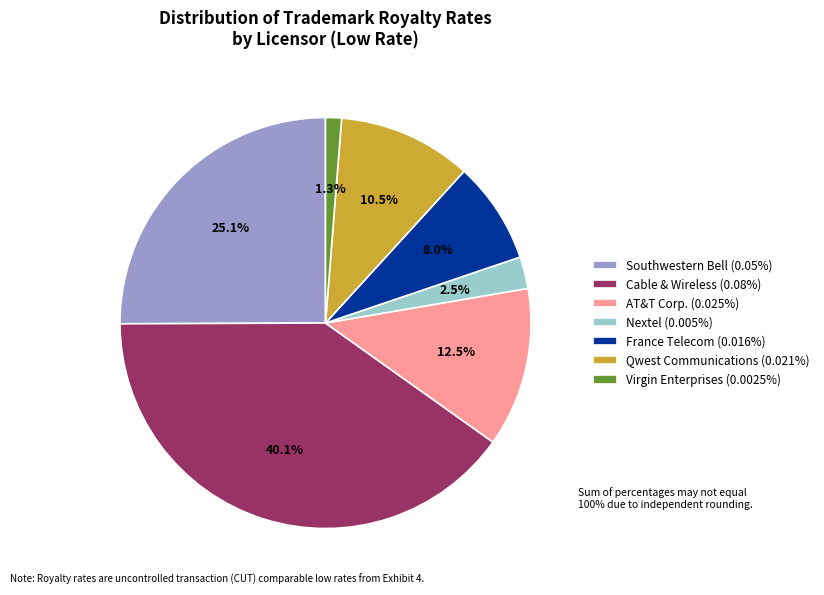

What percentage is NOT represented by France Telecom (0.016%)?

92.0%